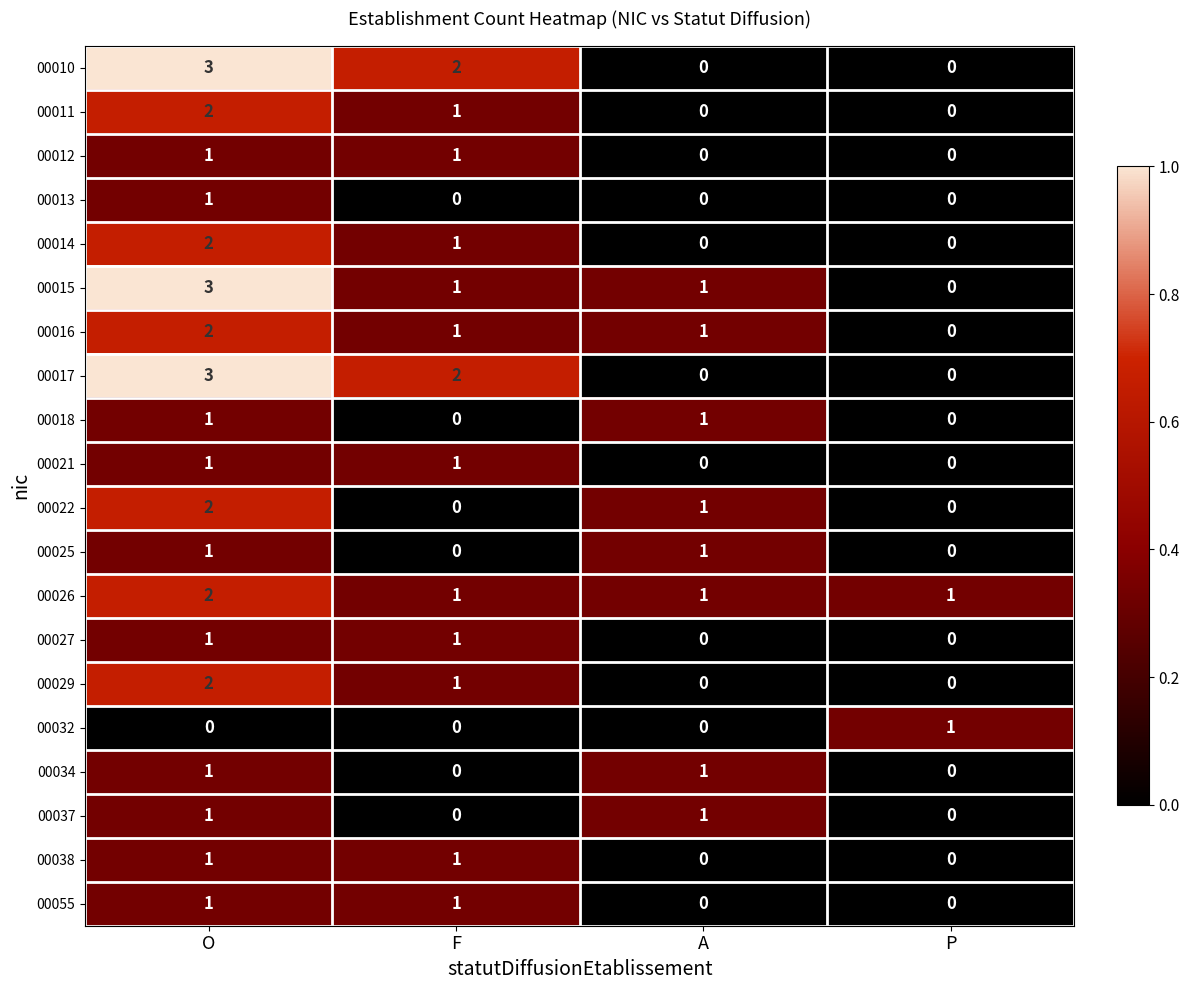

What is the sum of all 00026 values?

5